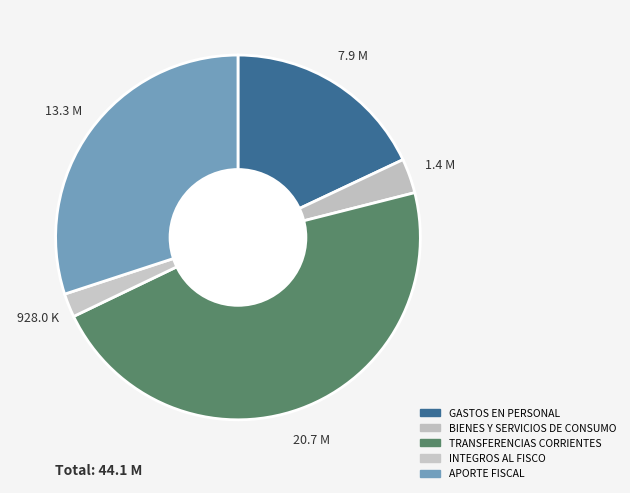

To the nearest percent, what portion does APORTE FISCAL represent?

30%